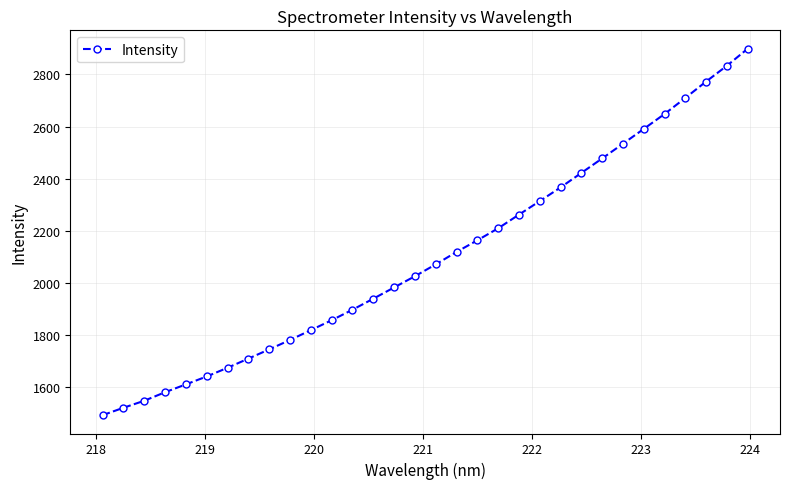

What is the value of the 10th point from the left?

1781.8